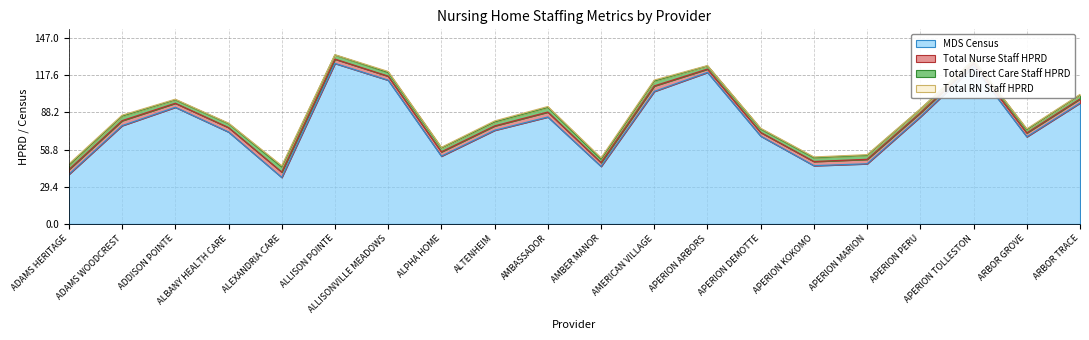

Reading left to right, what are all the values shown in this chart?

MDS Census: 39.2	77.8	92.3	72.7	36.8	127.0	113.7	53.6	74.1	84.6	45.5	104.8	119.9	69.5	46.1	47.6	84.7	124.7	69.0	95.7
Total Nurse Staff HPRD: 3.8	3.9	3.2	3.5	4.2	3.4	3.2	3.4	3.5	3.9	3.1	4.3	2.6	2.9	3.3	3.5	3.1	2.6	3.0	3.2
Total Direct Care Staff HPRD: 3.5	3.7	2.7	3.1	4.1	3.3	3.0	3.1	3.2	3.7	2.6	3.9	2.5	2.8	3.0	3.2	2.9	2.4	2.6	3.1
Total RN Staff HPRD: 0.9	0.6	0.4	0.4	0.9	0.2	0.7	0.5	0.7	0.6	1.1	0.7	0.3	0.5	0.6	0.5	0.1	0.2	0.6	0.4